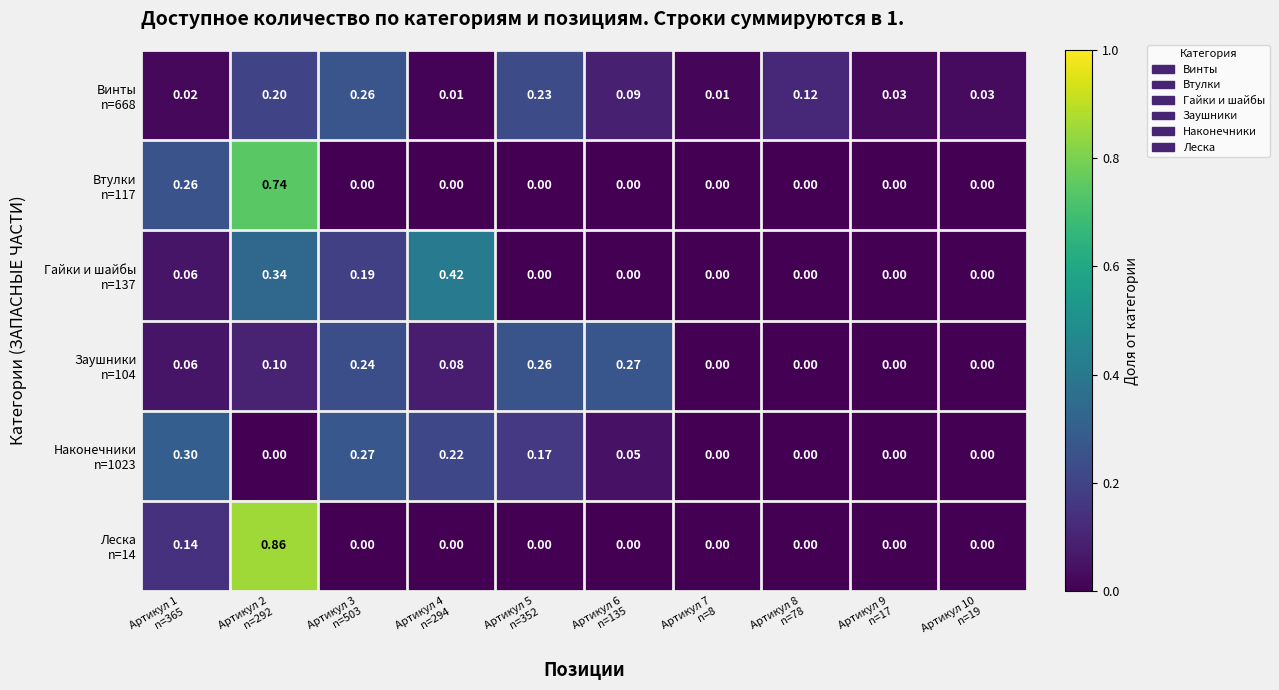

Count the number of data series in this chart.

6